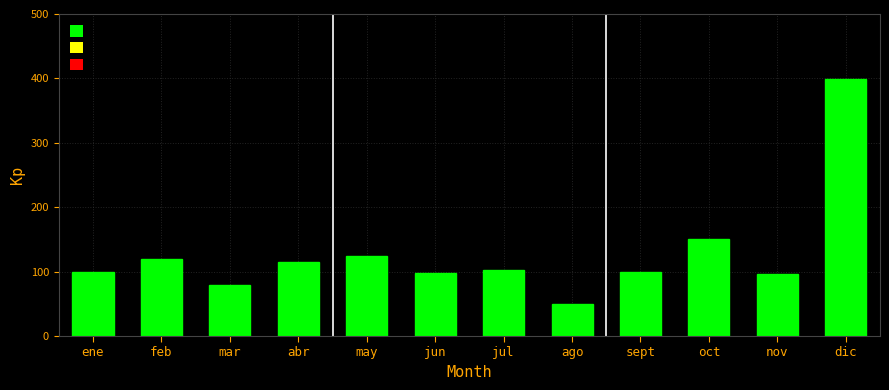

Approximately how many times larger is the value at abr compared to feb?

1.0